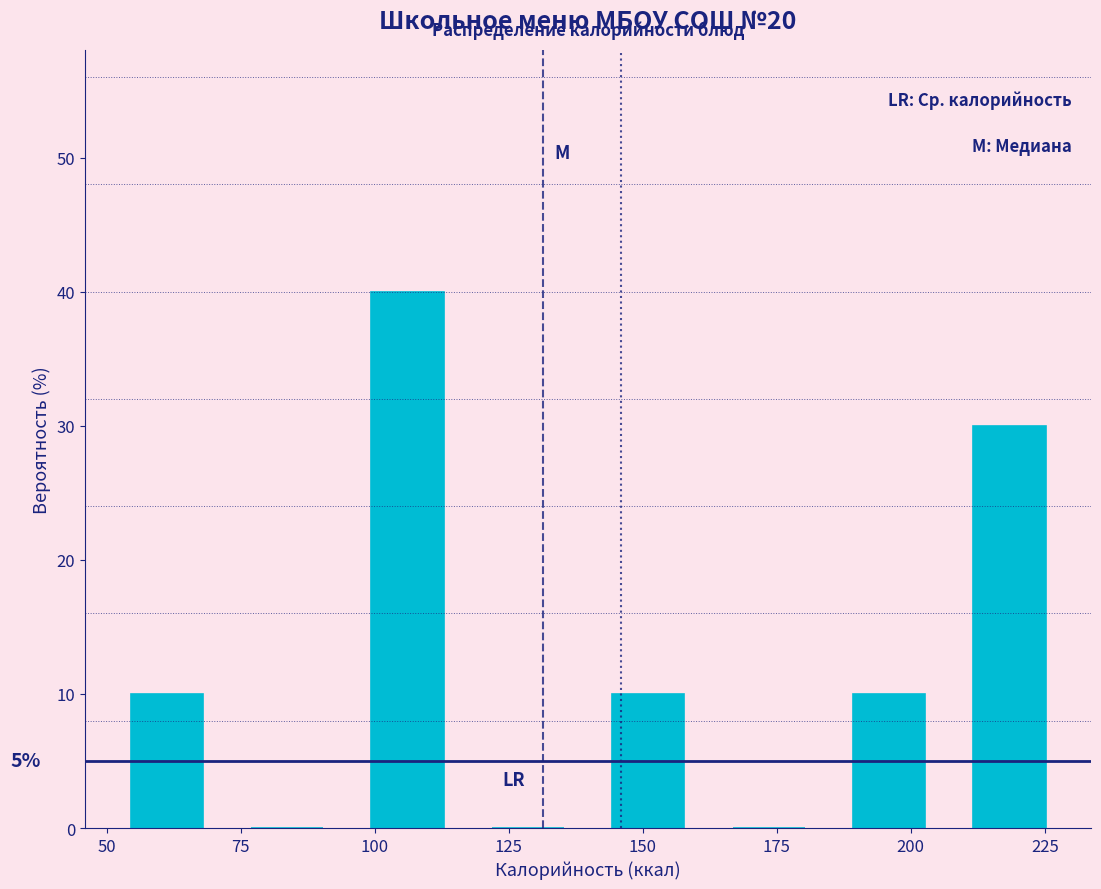

Which range on the x-axis has the tallest bar?

95 to 115